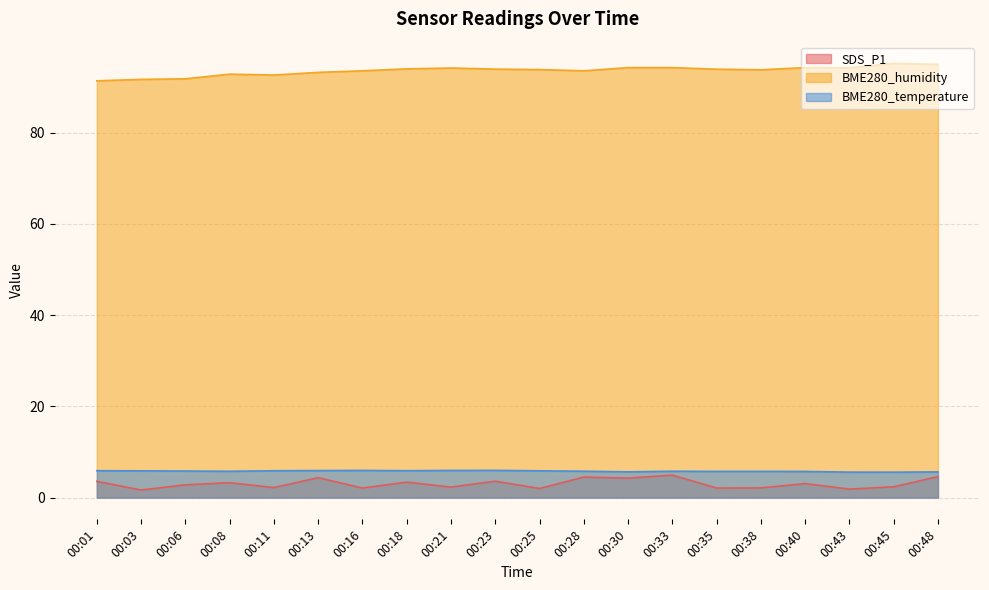

At which label does BME280_humidity reach its minimum?

00:01